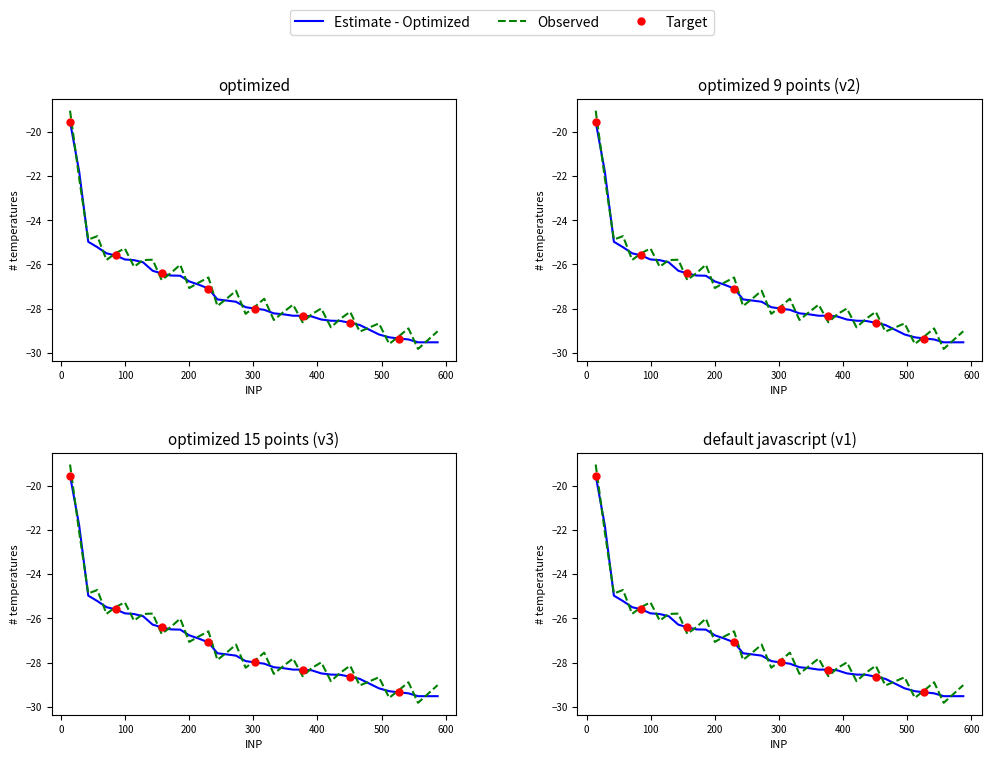

What is the change in value from 114.0 to 421.0?

-2.7